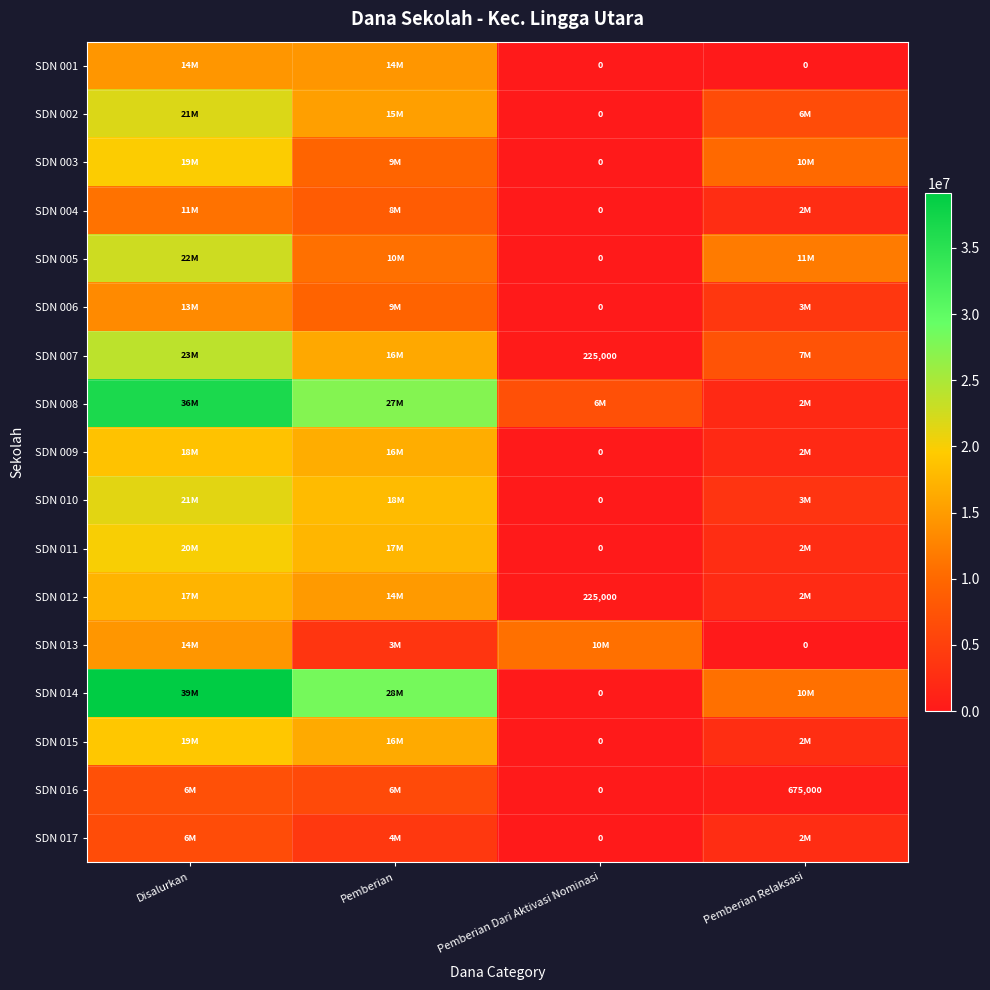

How many data points in SDN 015 are less than 16425000?

2